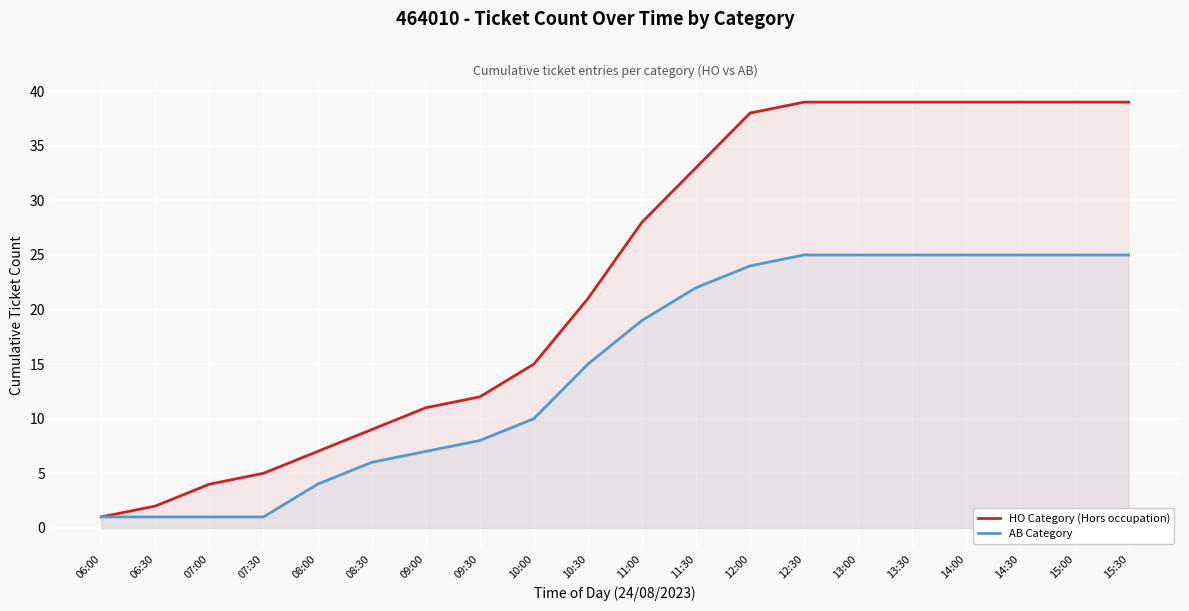

Is it true that HO Category (Hors occupation) equals 5 at 07:30?

True